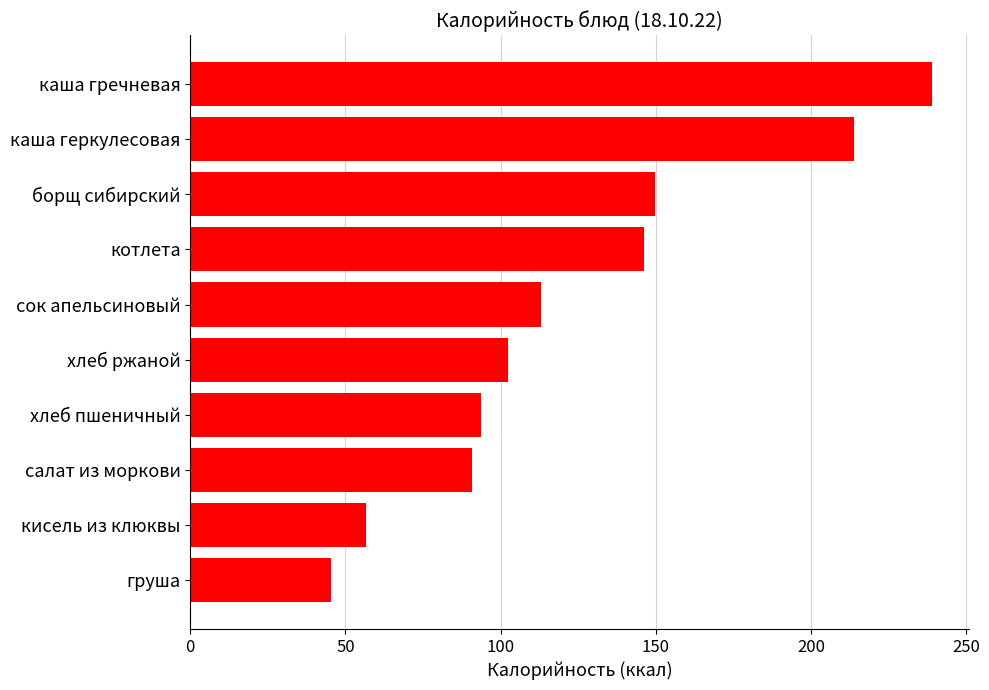

Rank the categories by value from highest to lowest.

каша гречневая, каша геркулесовая, борщ сибирский, котлета, сок апельсиновый, хлеб ржаной, хлеб пшеничный, салат из моркови, кисель из клюквы, груша